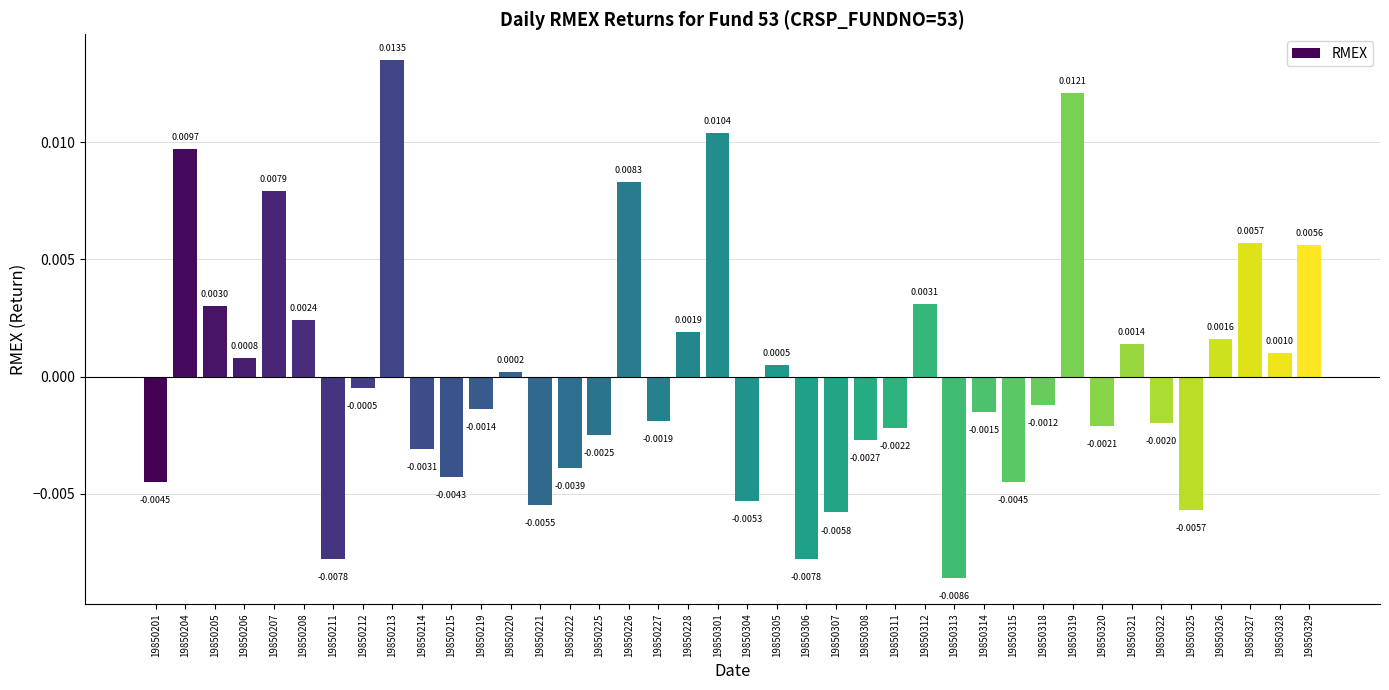

At which category does the chart reach its peak across all series?

19850213